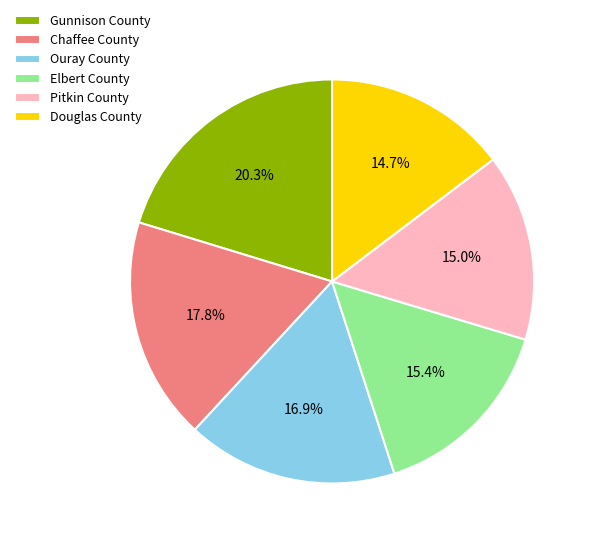

To the nearest percent, what percentage of the pie is Gunnison County?

20%